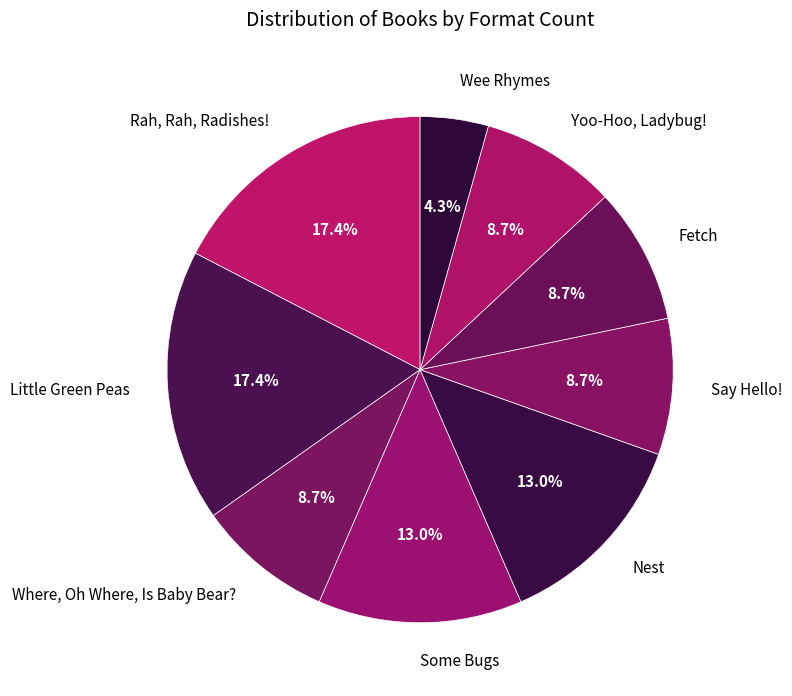

To the nearest percent, what percentage of the pie is Nest?

13%